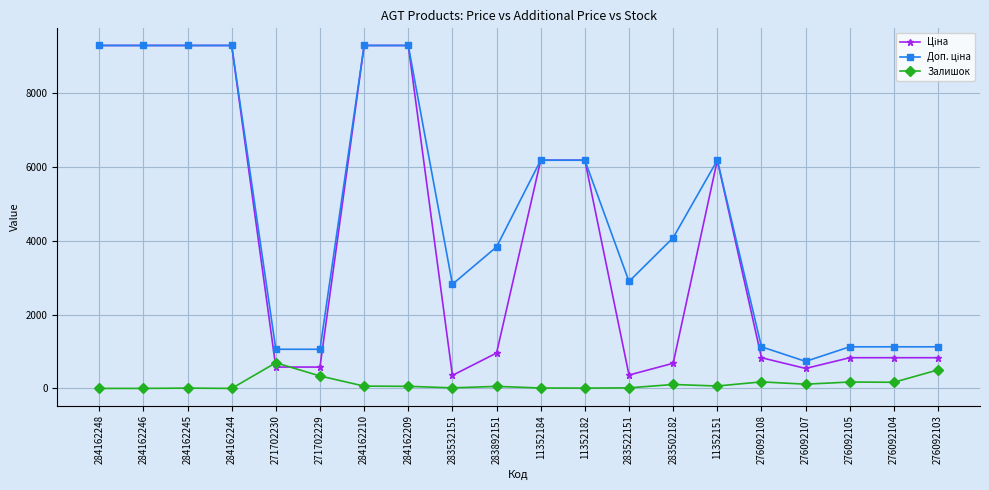

Is it true that Залишок equals 15.0 at 283532151?

True